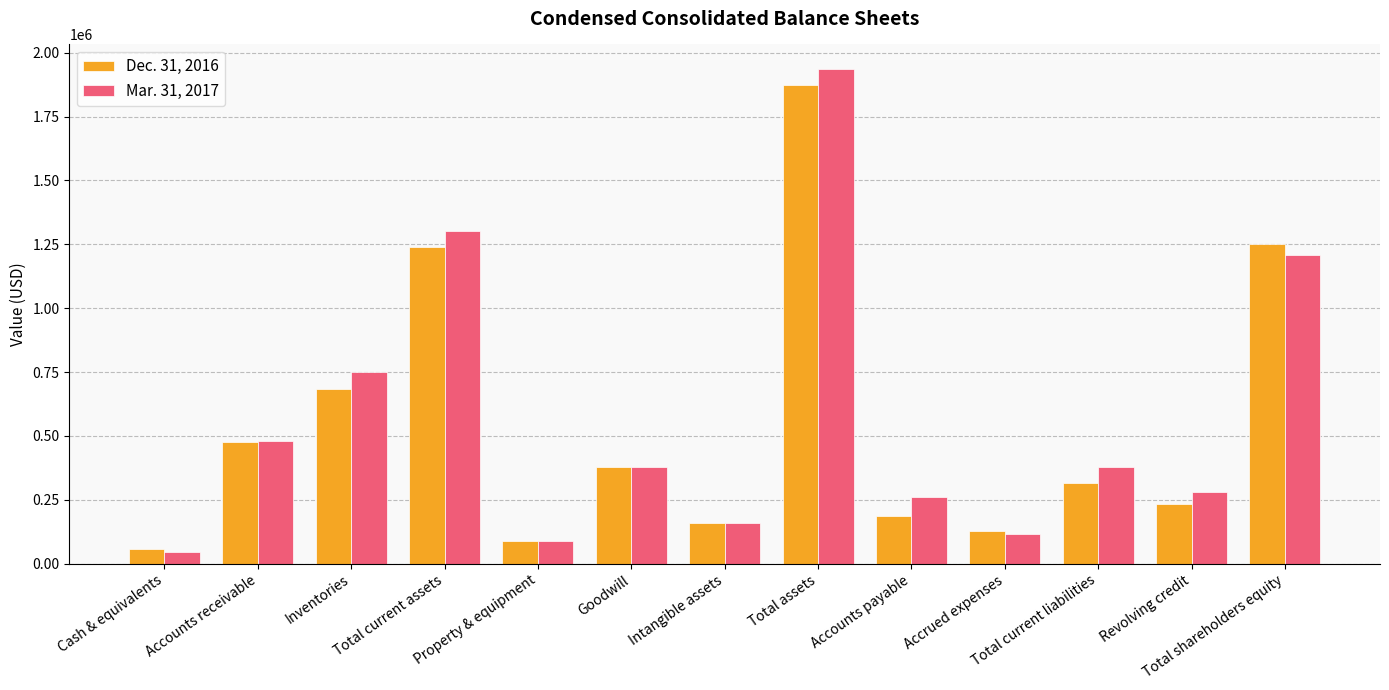

How many bars are there in each group?

2